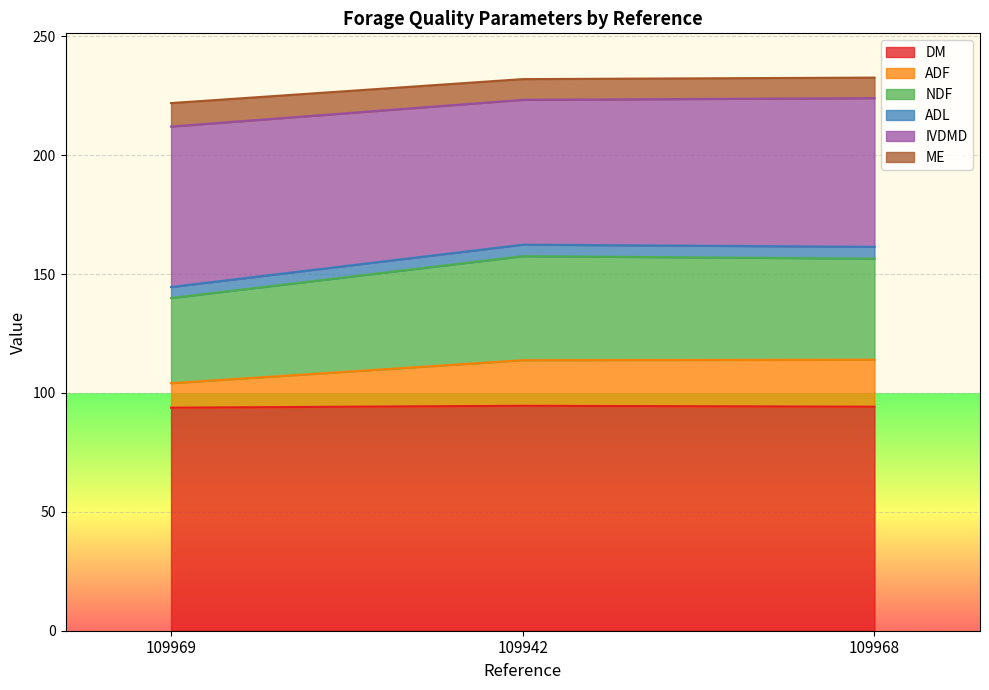

The value of DM at 109969 is 43.5. True or false?

False